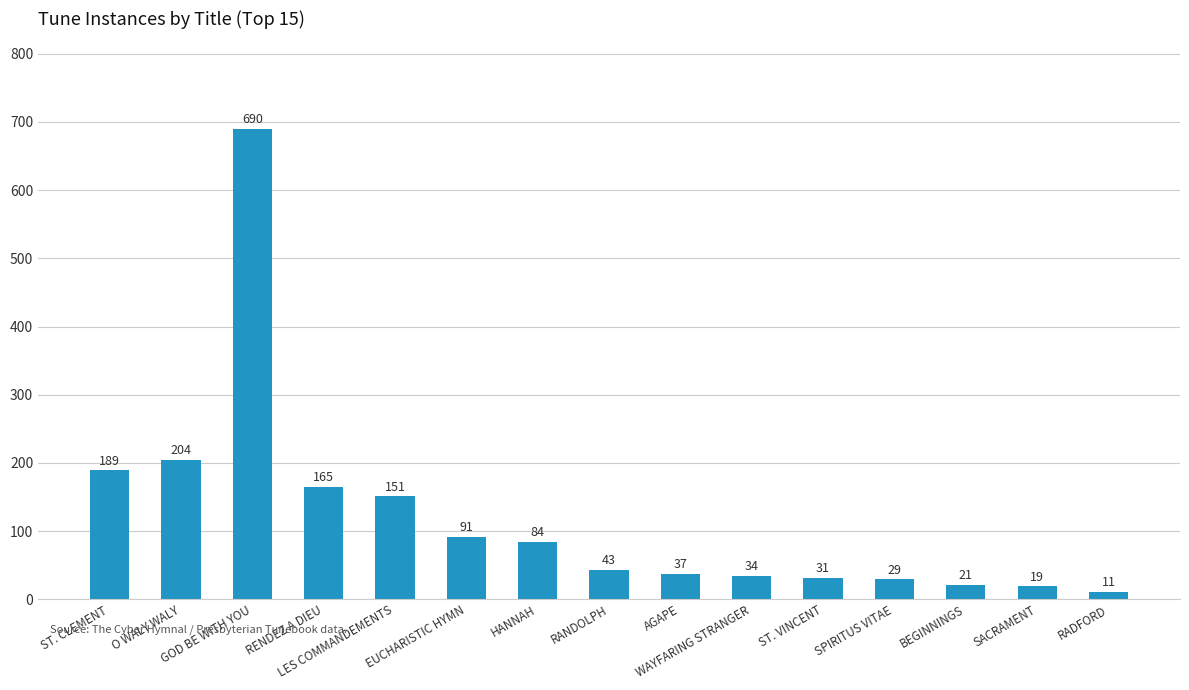

Rank the categories by value from lowest to highest.

RADFORD, SACRAMENT, BEGINNINGS, SPIRITUS VITAE, ST. VINCENT, WAYFARING STRANGER, AGAPE, RANDOLPH, HANNAH, EUCHARISTIC HYMN, LES COMMANDEMENTS, RENDEZ A DIEU, ST. CLEMENT, O WALY WALY, GOD BE WITH YOU